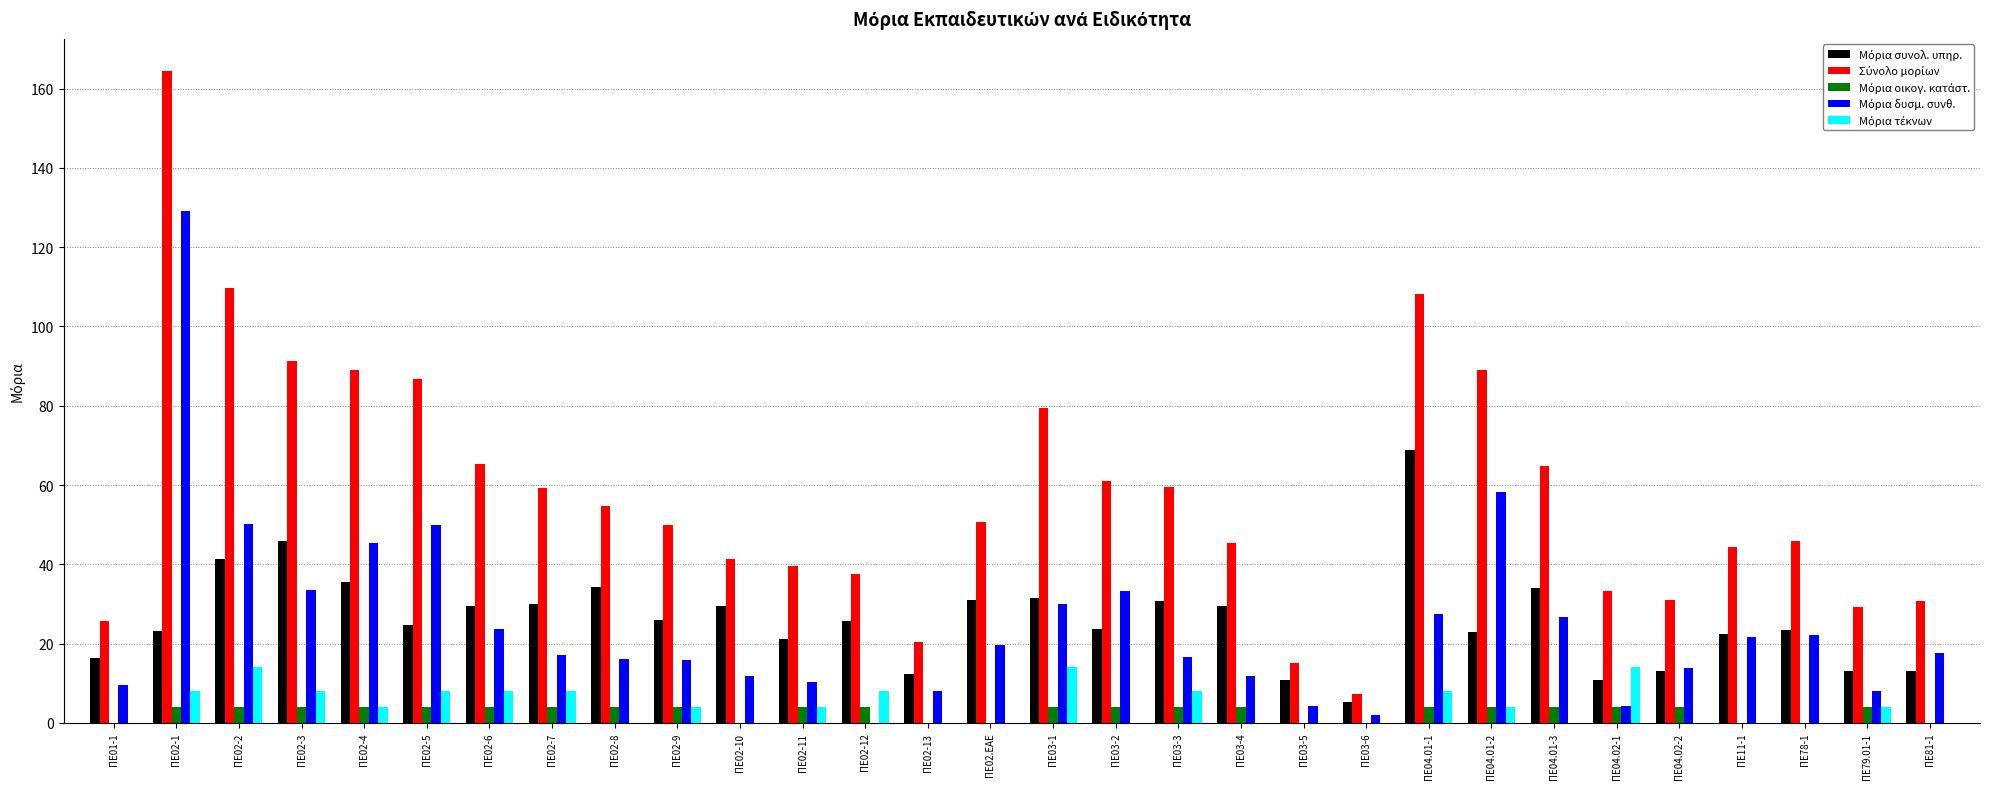

What is the total value across all series at ΠΕ02-8?

109.2